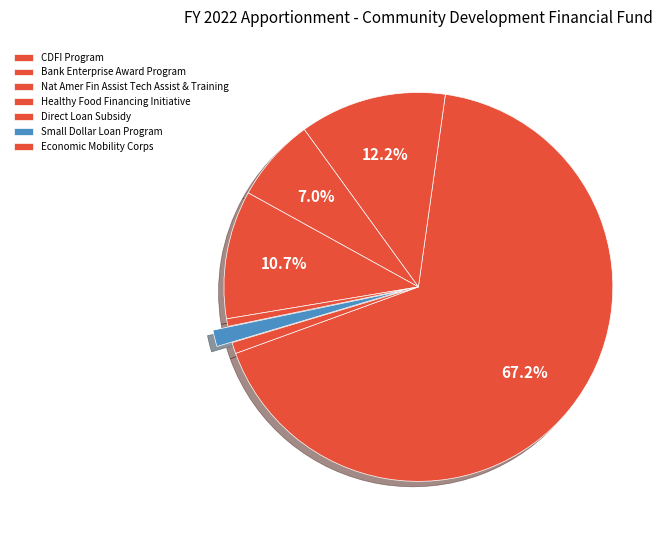

Combined, what portion of the pie is Healthy Food Financing Initiative and Small Dollar Loan Program?

12.0%